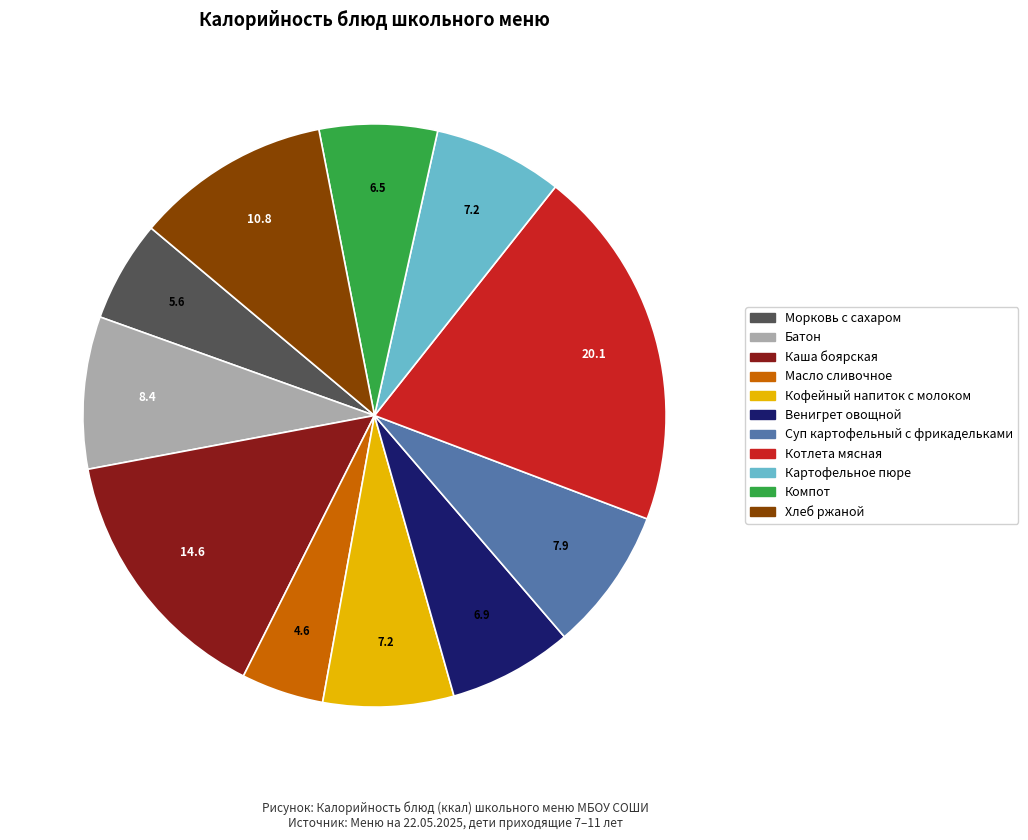

True or false: Котлета мясная accounts for 29% of the total.

False